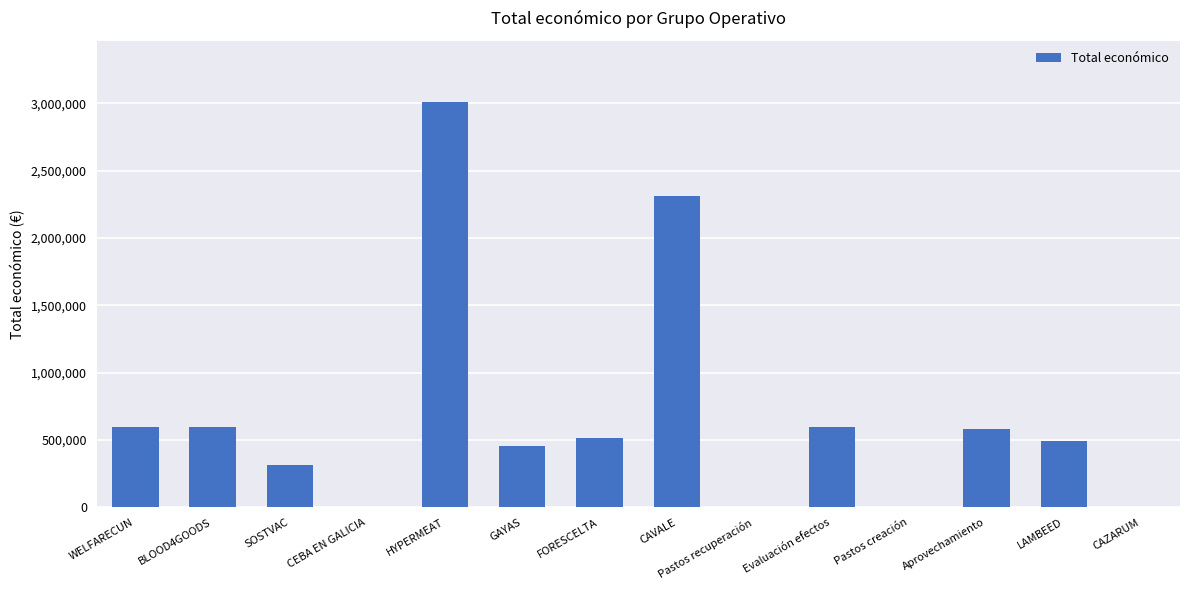

How many distinct data groups are displayed?

1